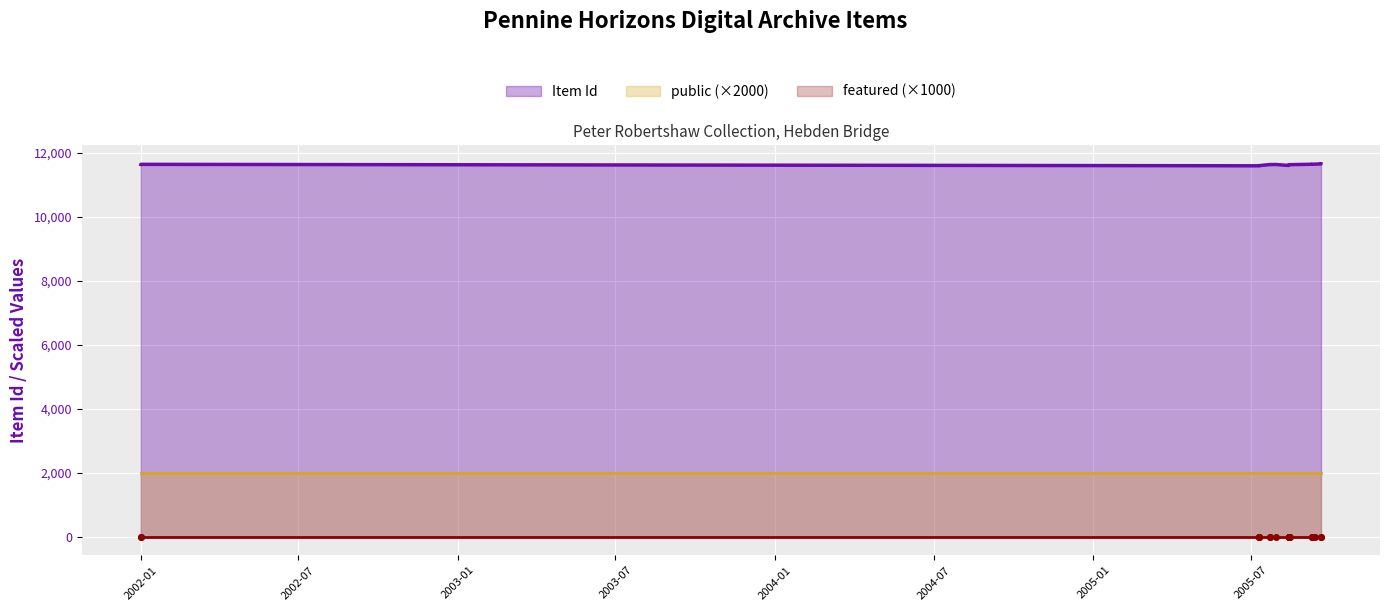

What is the value of the public point at the 4th from the left?

1